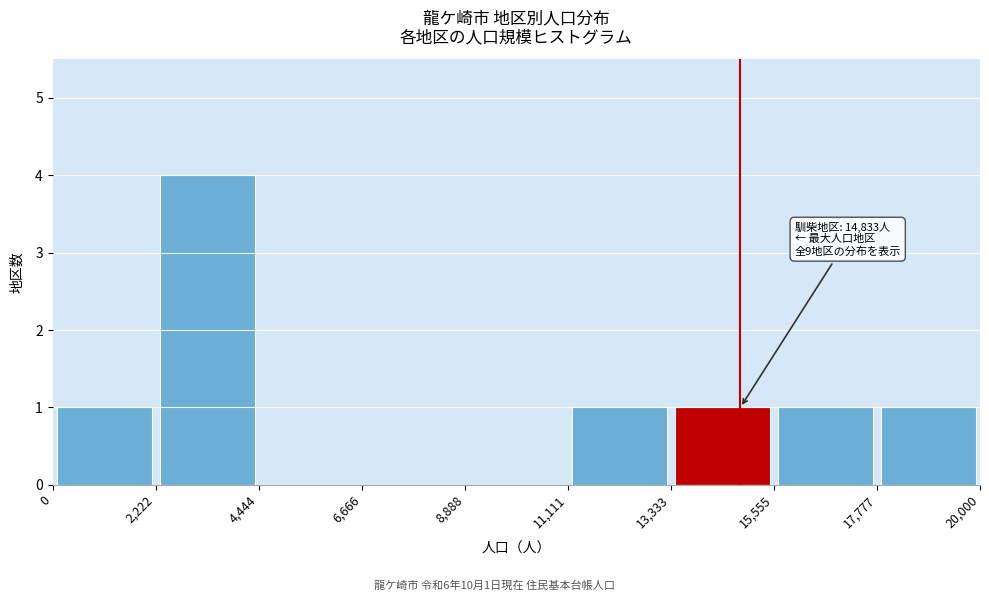

Which range on the x-axis has the tallest bar?

2,222 to 4,444